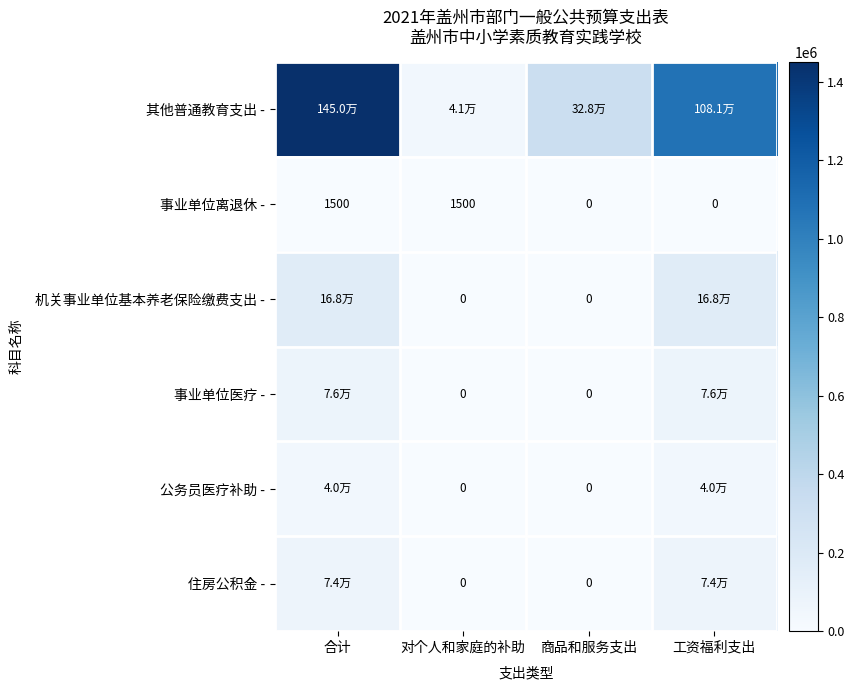

How many values in the 事业单位离退休 - series are below 1500?

2